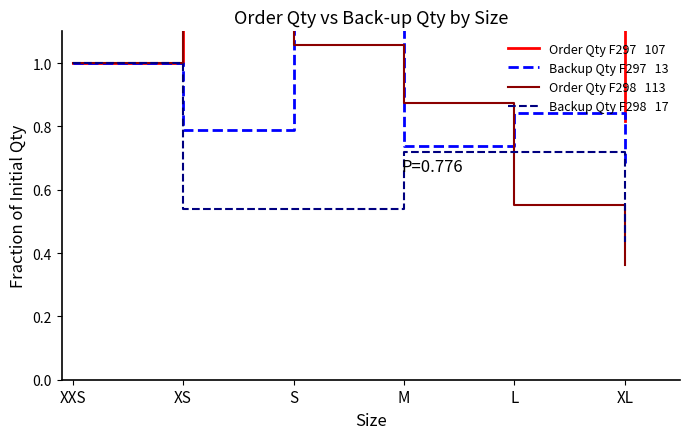

What is the maximum value shown in the chart?

2.1